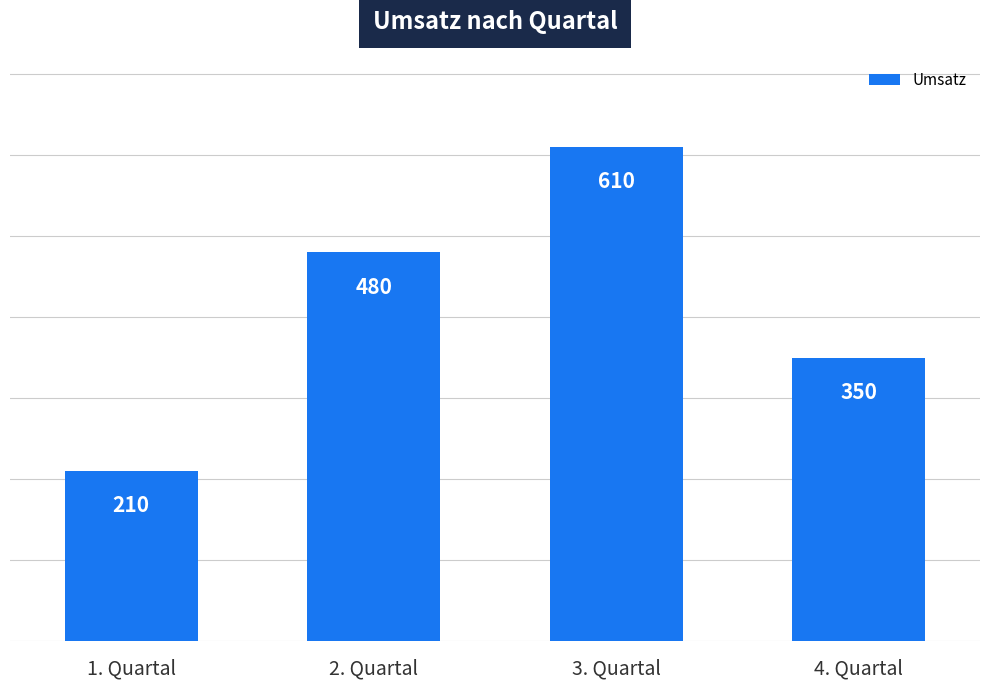

List the labels in order of value, smallest first.

1. Quartal, 4. Quartal, 2. Quartal, 3. Quartal